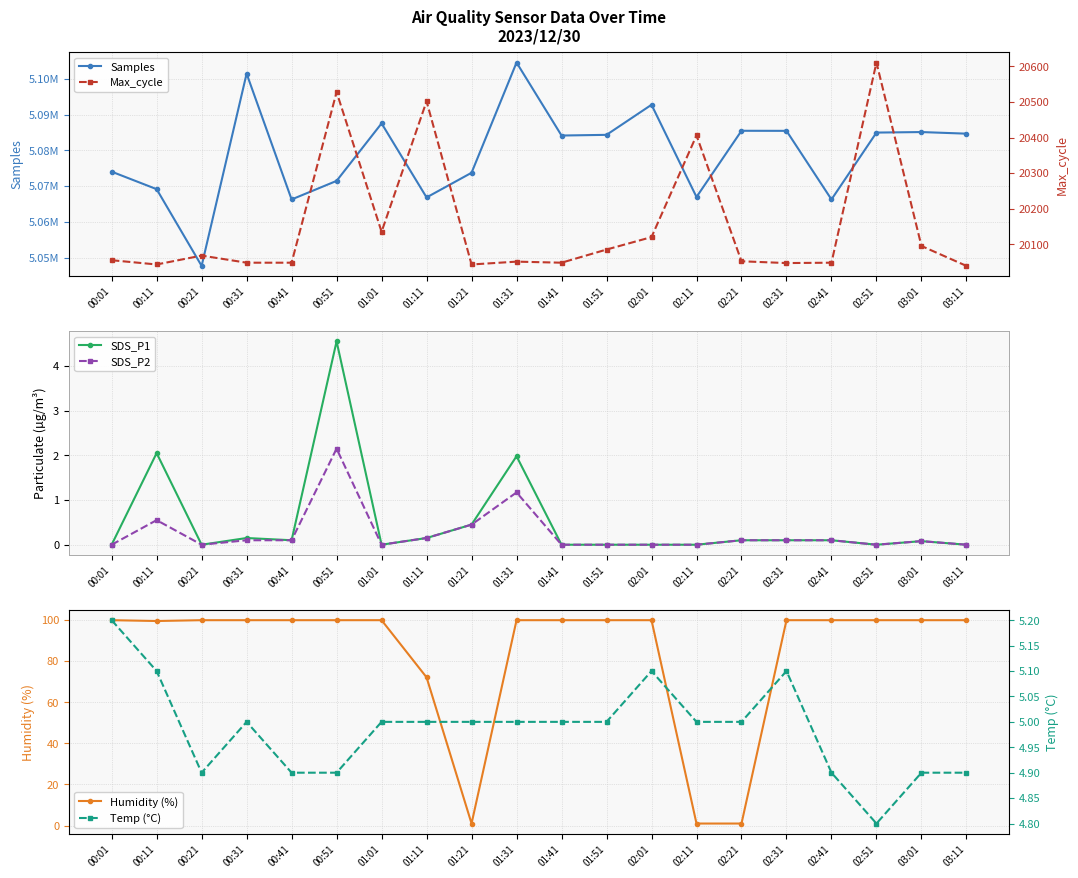

What is the spread (max minus min) of values at 02:51?

5084966.0